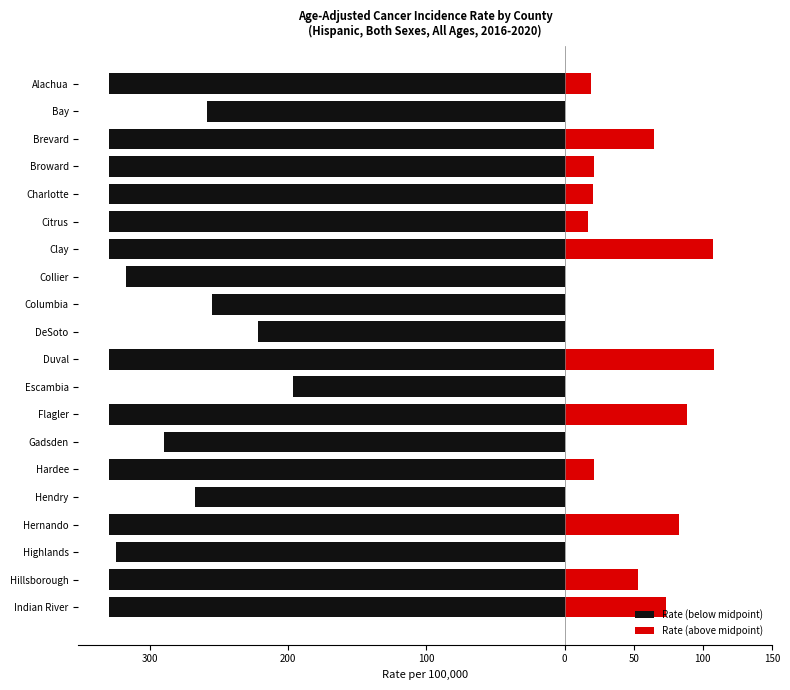

What is the minimum value for Rate (below midpoint)?

-330.0